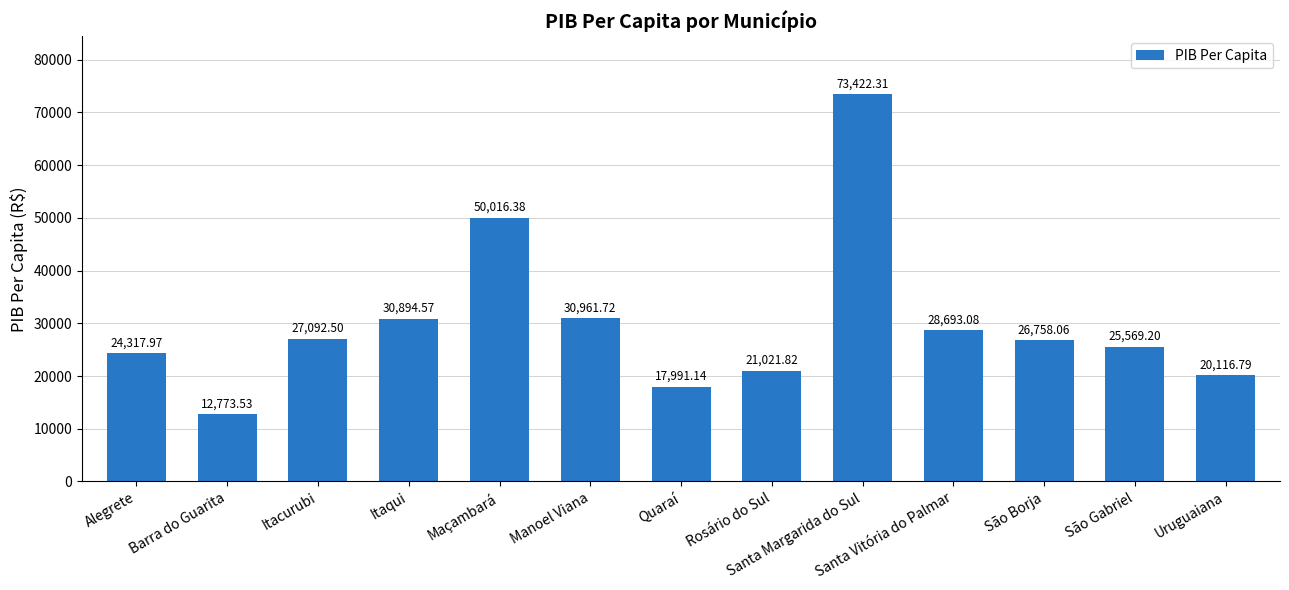

What is the average value?

29971.5